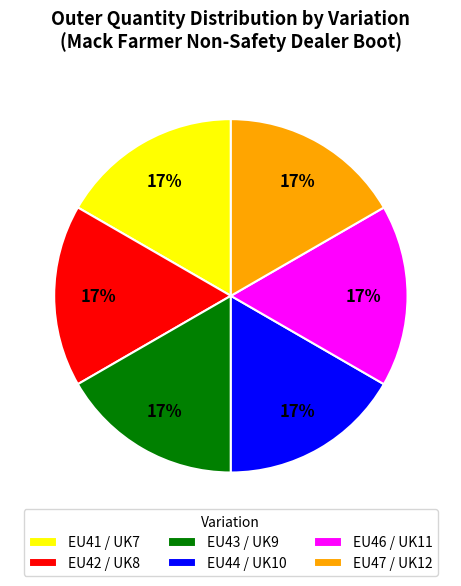

Count the number of slices in the pie.

6